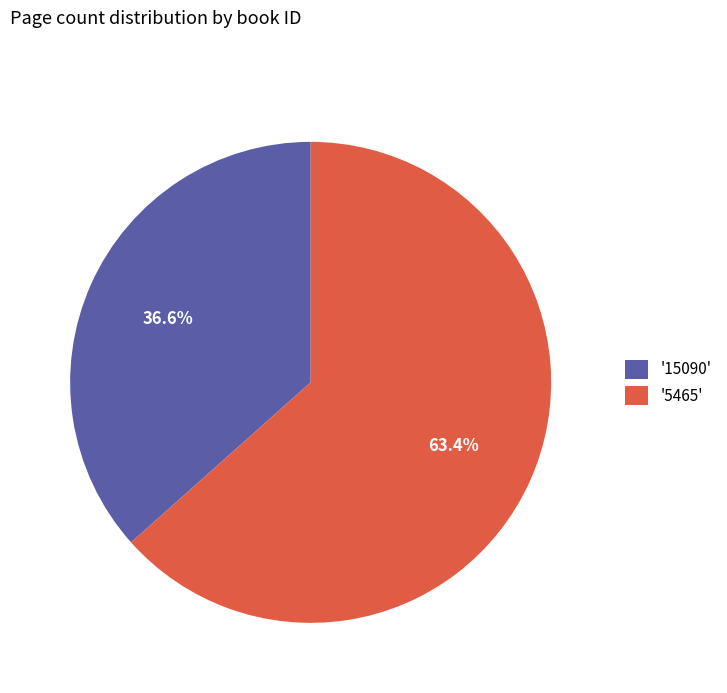

Which has a higher value, '15090' or '5465'?

'5465'